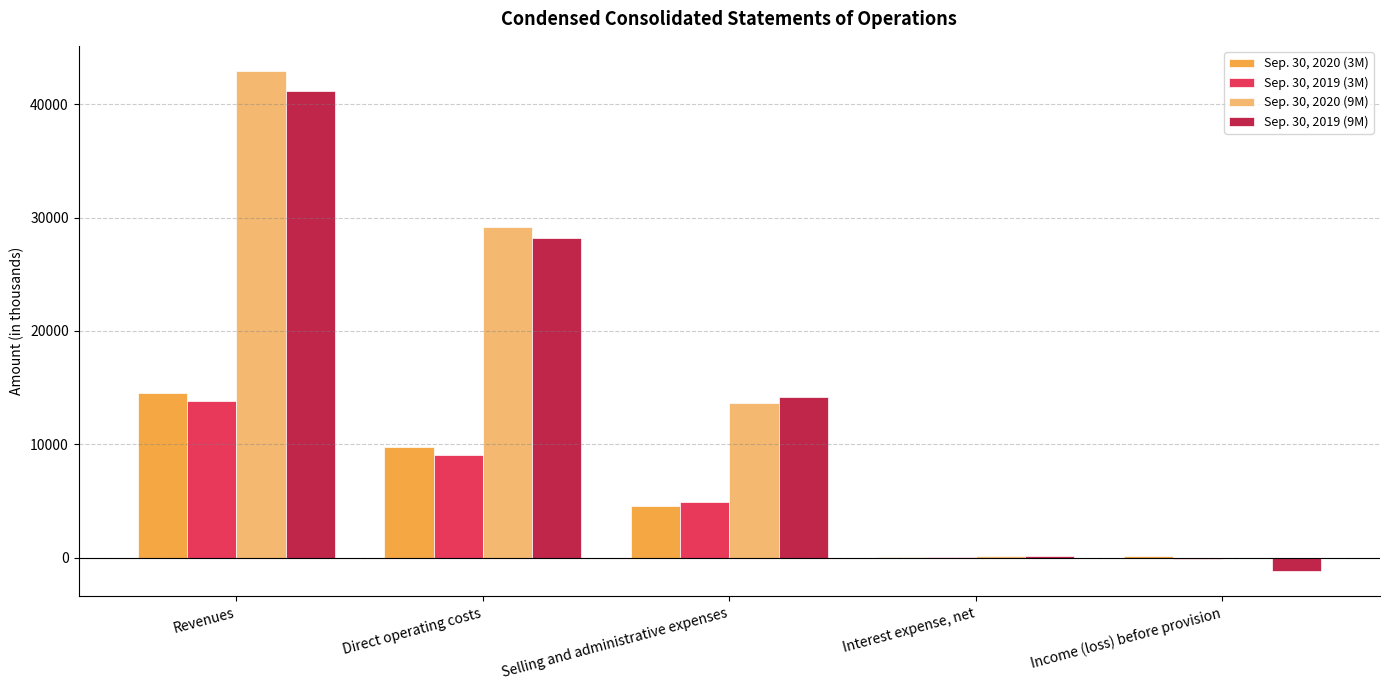

The Sep. 30, 2020 (3M) series shows 4582 at Selling and administrative expenses. True or false?

True